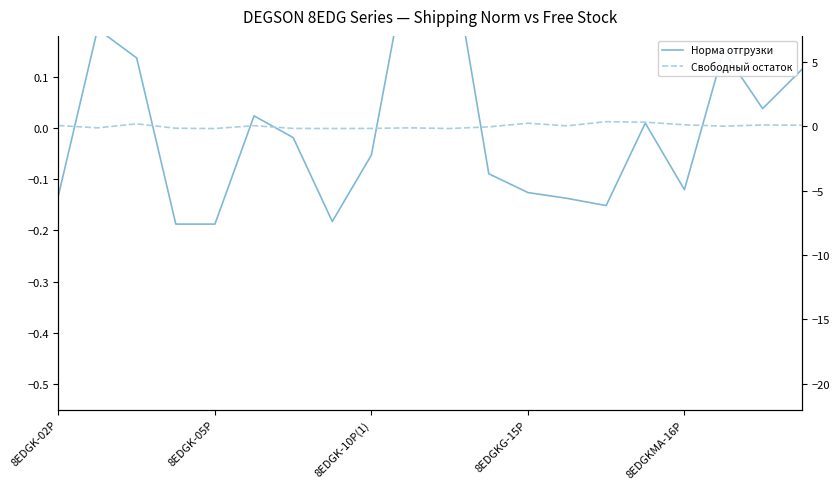

Rank the series at 5 from highest to lowest value.

Свободный остаток, Норма отгрузки